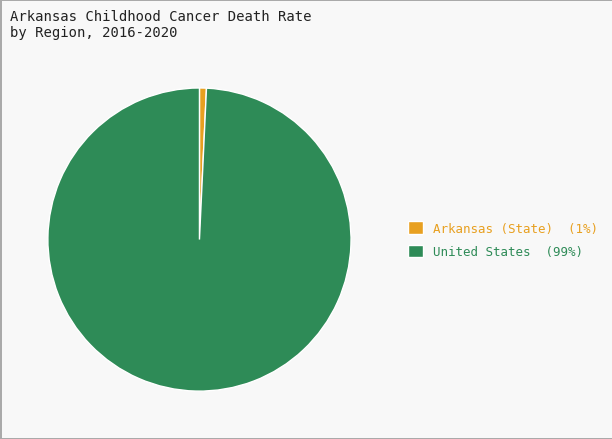

Between United States (99%) and Arkansas (State) (1%), which is larger?

United States (99%)